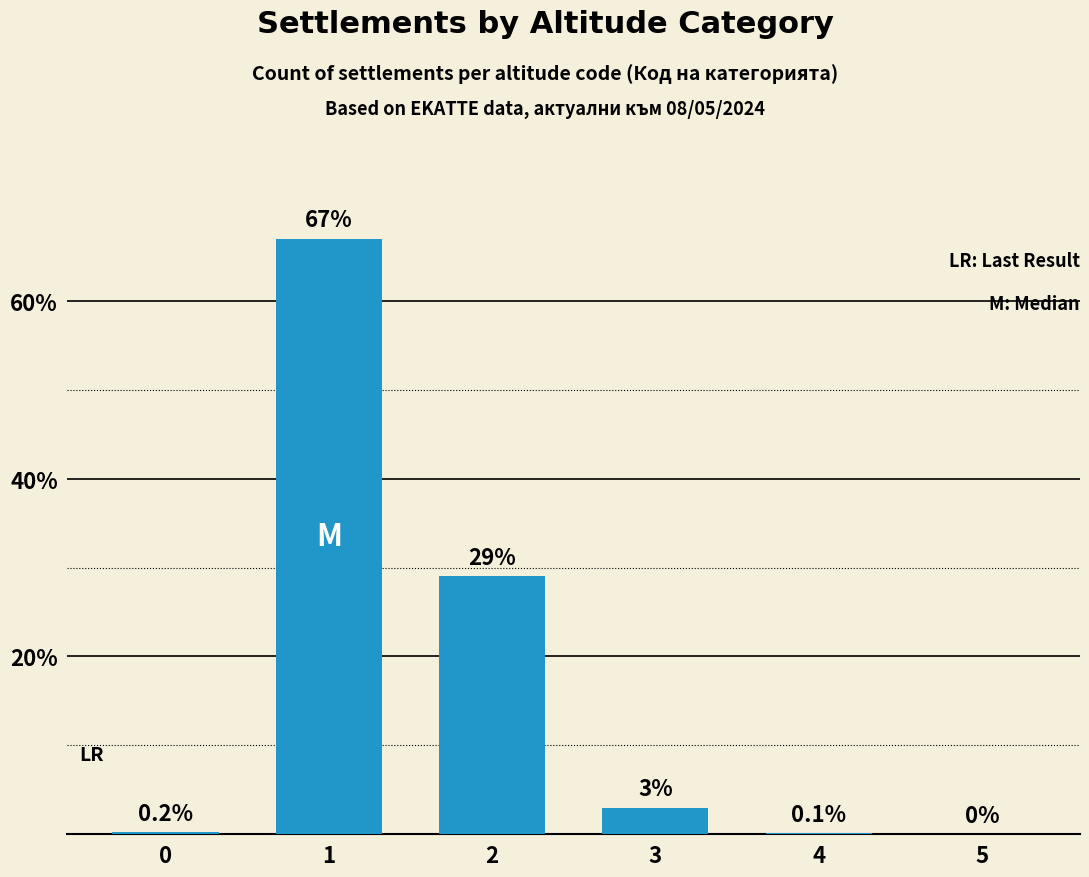

Which category has the highest value across all series?

1